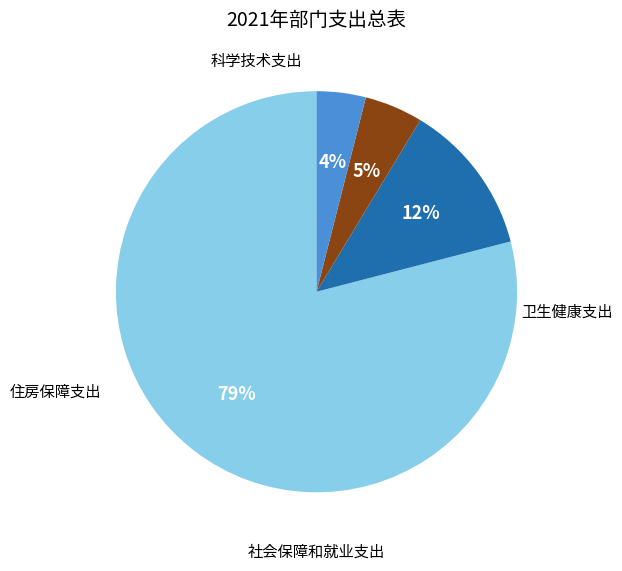

Is there a majority slice in this chart?

Yes